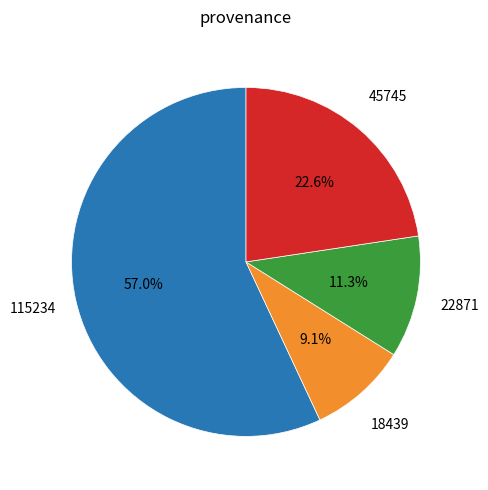

To the nearest percent, what is the difference between the largest and smallest slice percentages?

48%